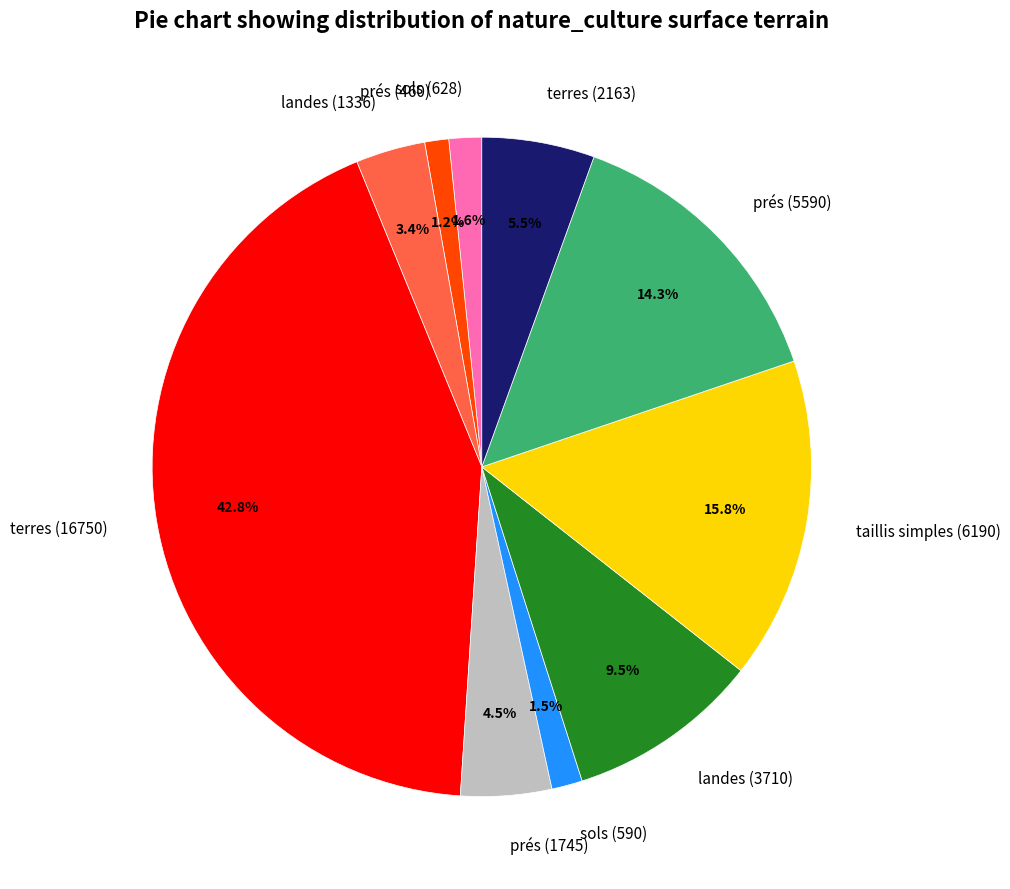

Does any single category account for the majority?

No